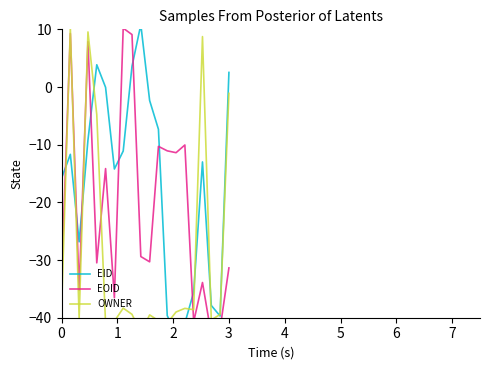

What is the difference between the maximum and minimum values in the EID series?

53.7